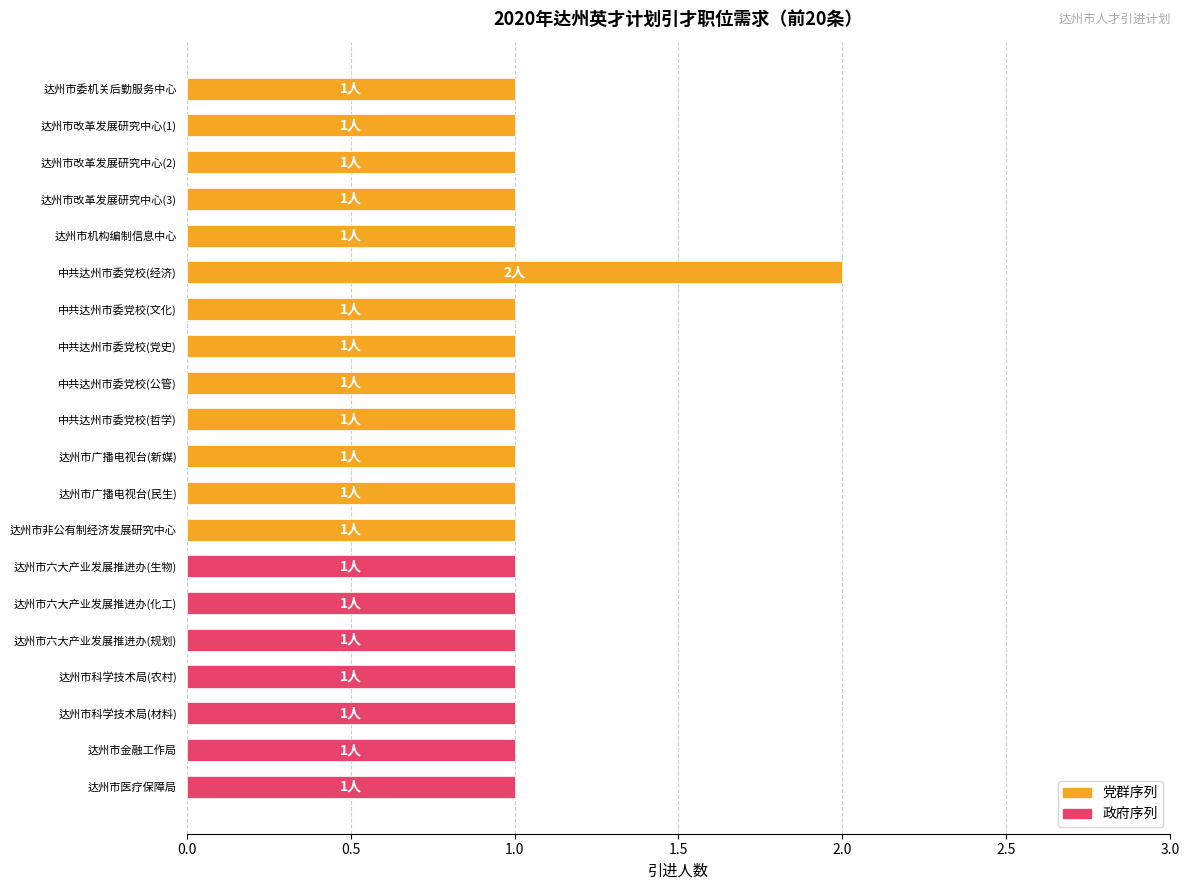

Reading top to bottom, extract all data points from this chart.

1	1	1	1	1	2	1	1	1	1	1	1	1	1	1	1	1	1	1	1